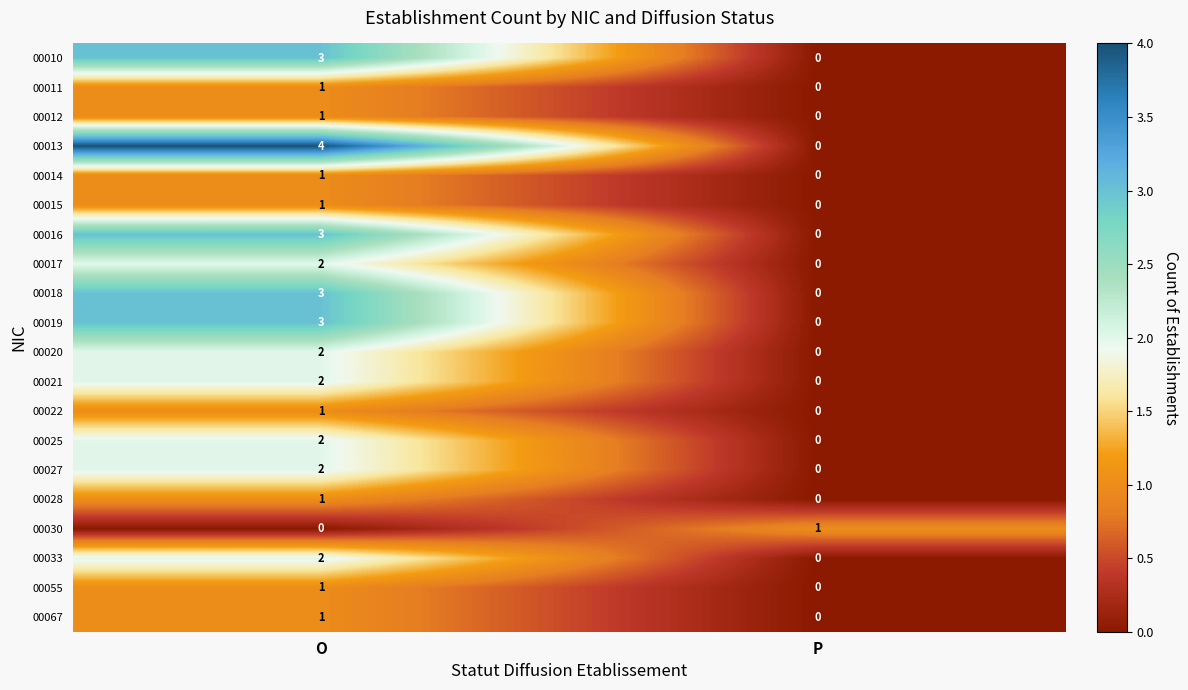

What is the sum of all 00013 values?

4